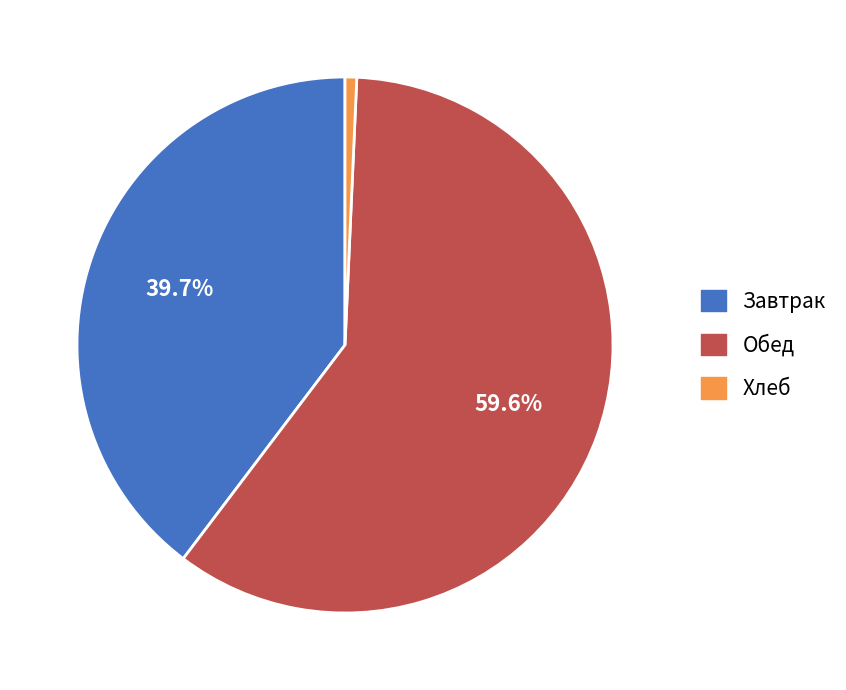

Does any single category account for the majority?

Yes